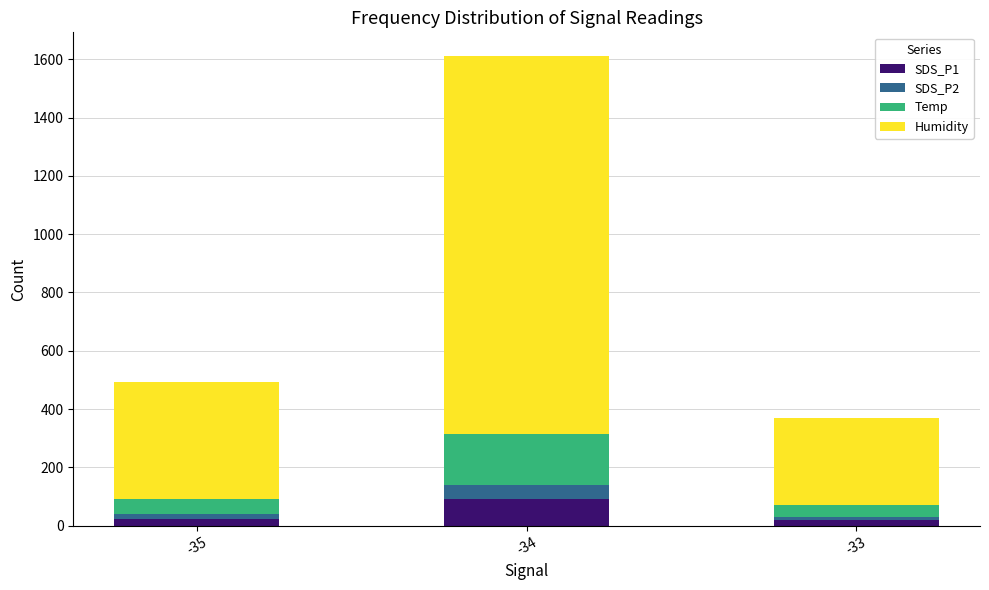

At which category is the sum across all series the highest?

-34